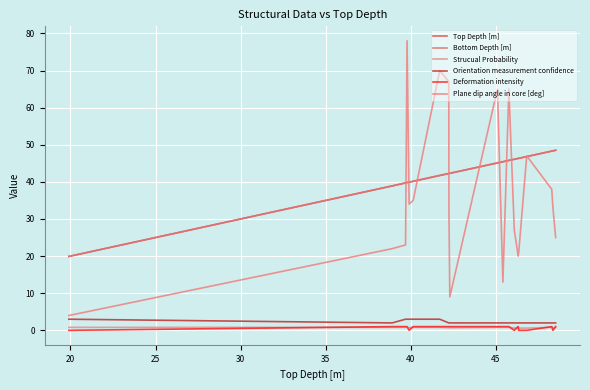

How many lines are shown in the chart?

6